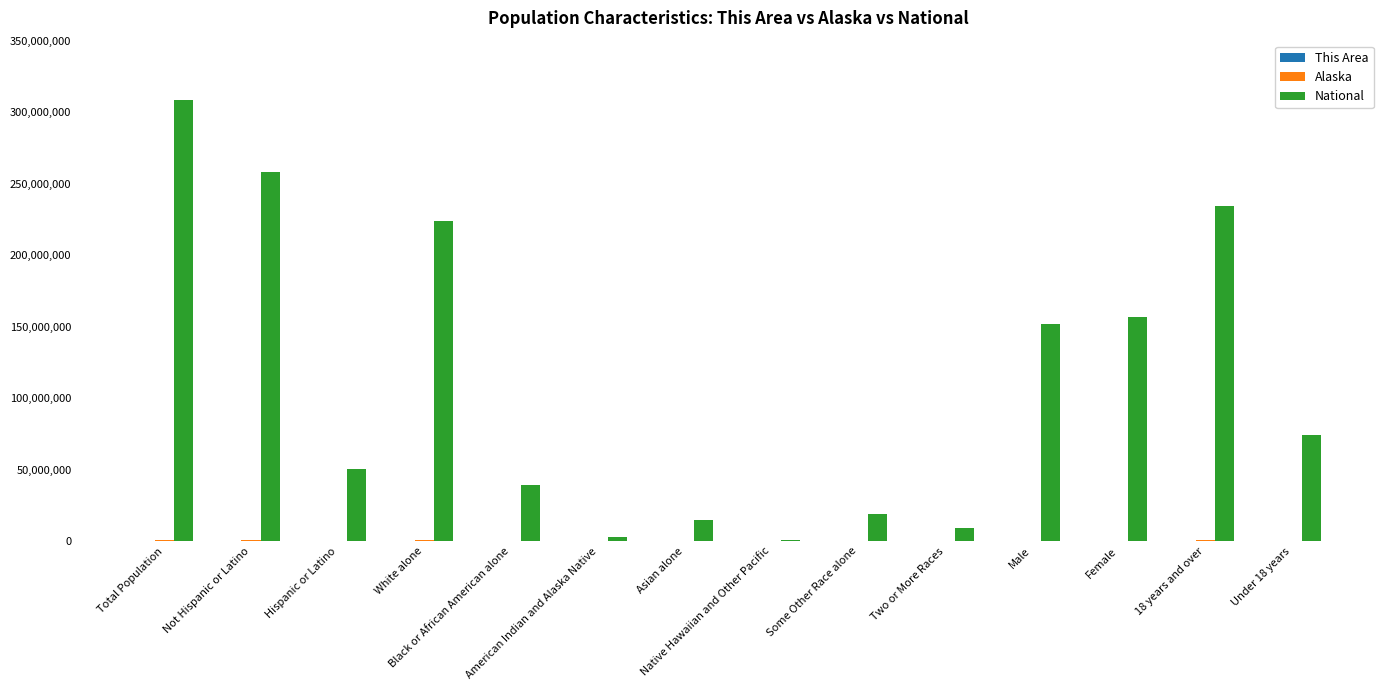

Which series has the largest total across all categories?

National